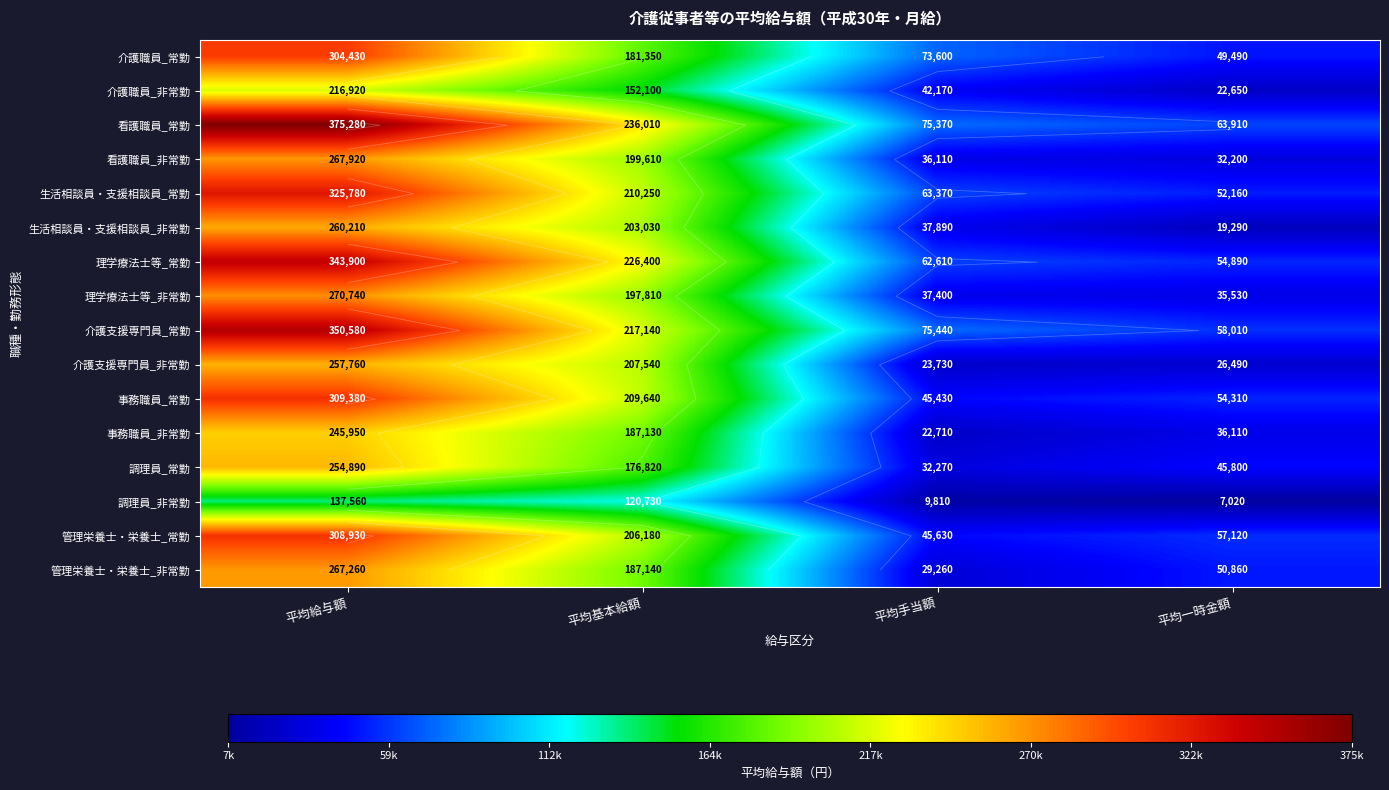

What is the highest value of the 介護職員_非常勤 series?

216920